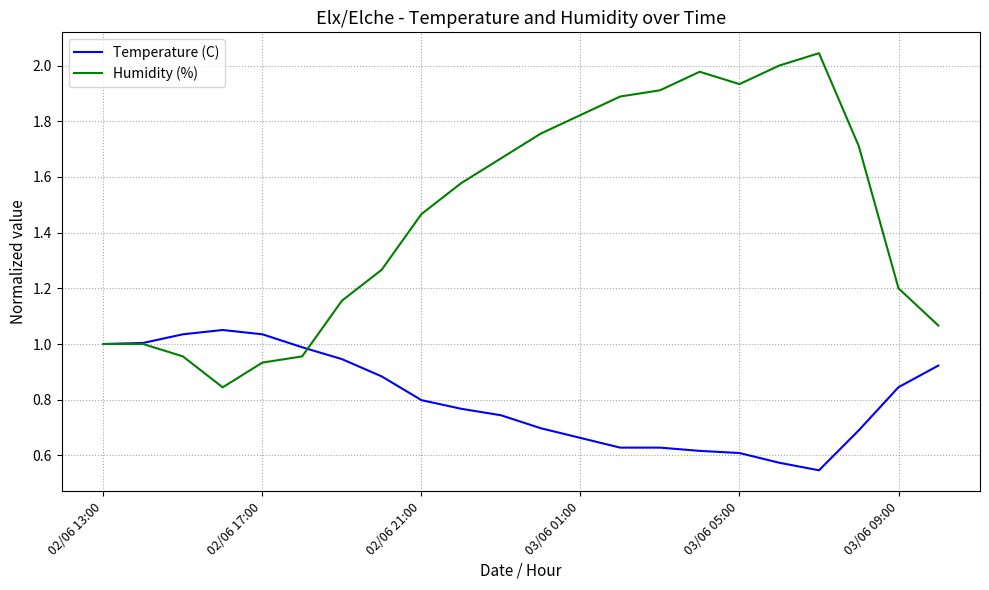

How many lines are shown in the chart?

2